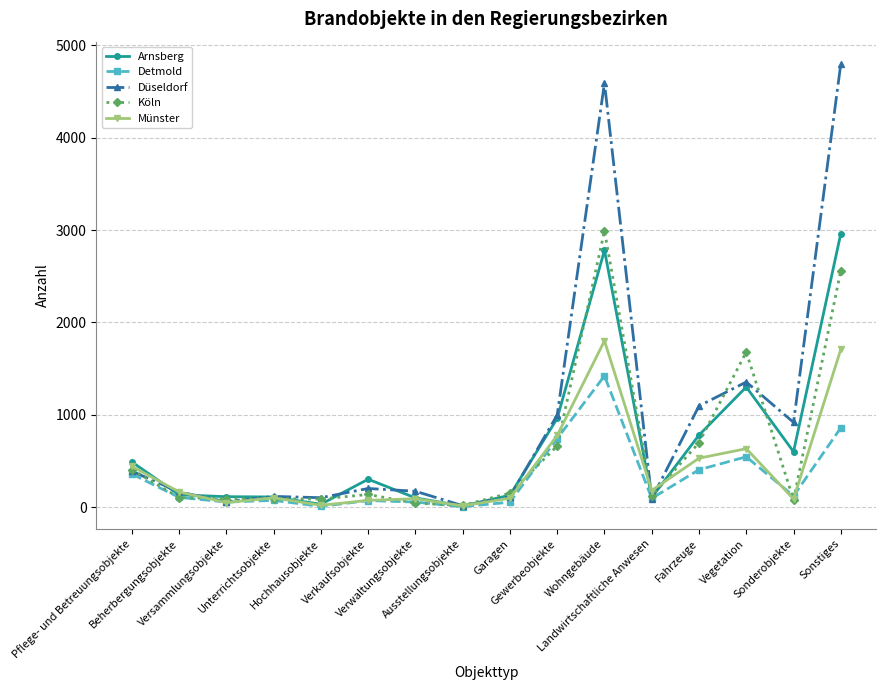

Which series has the widest spread of values?

Düseldorf